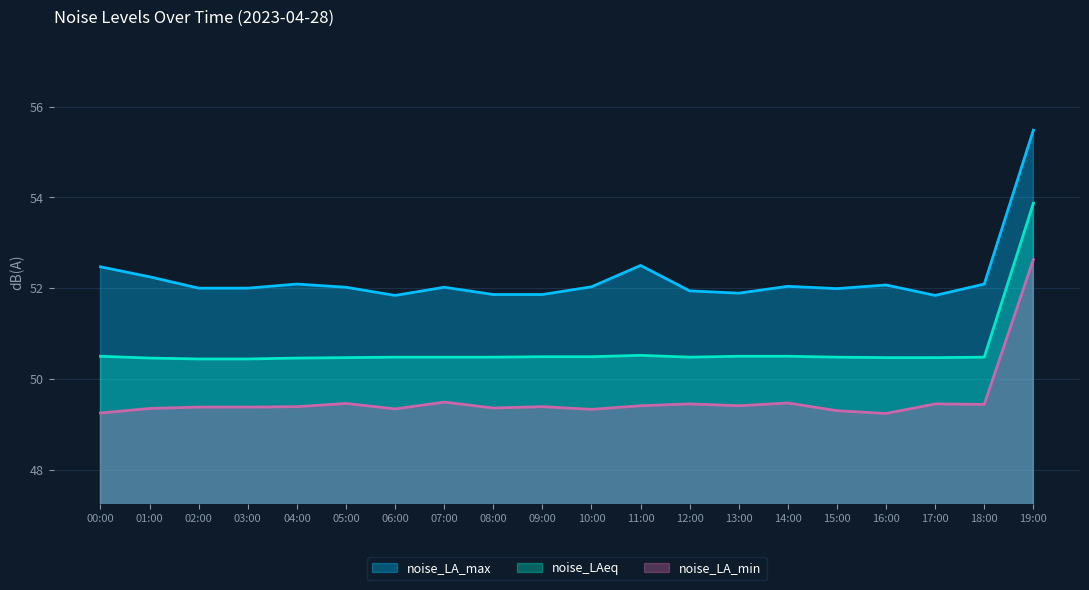

Which series has the largest total across all categories?

noise_LA_max